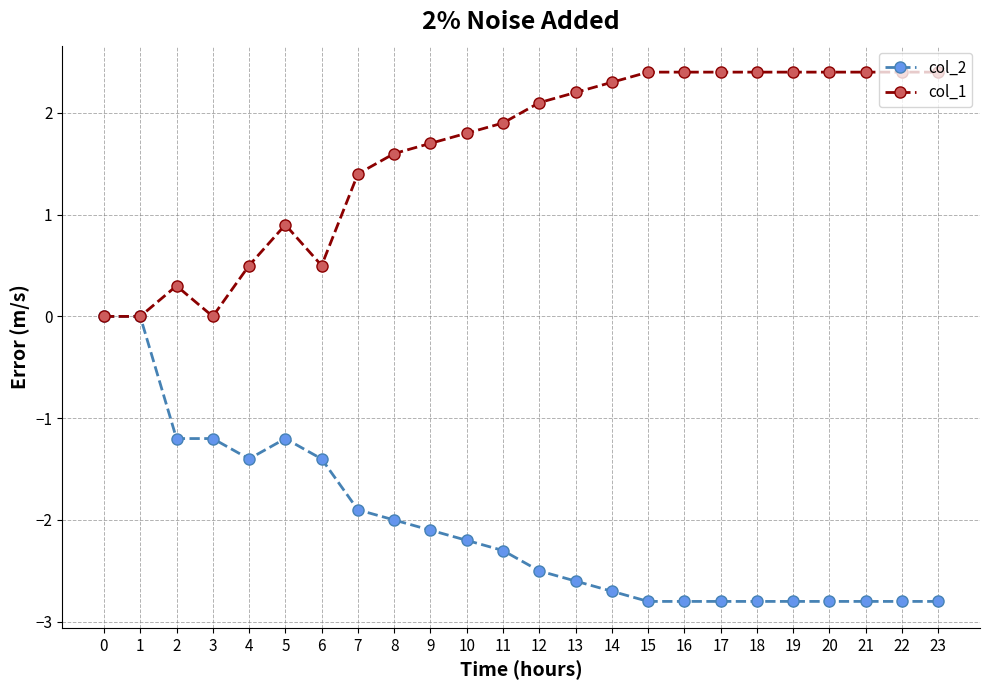

True or false: col_1 has more than 0 interior local peaks.

True